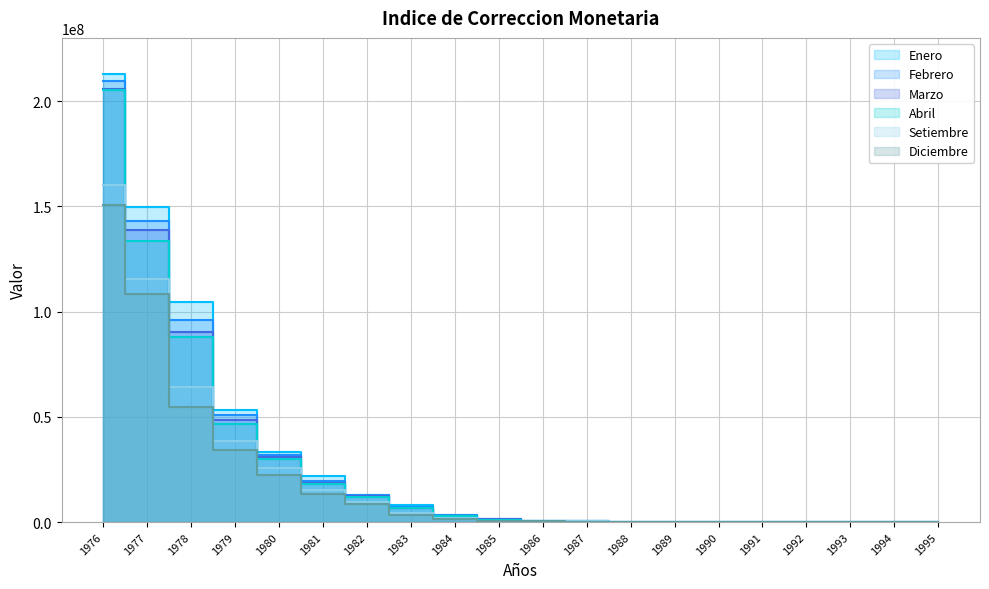

How many data points does each series have?

20